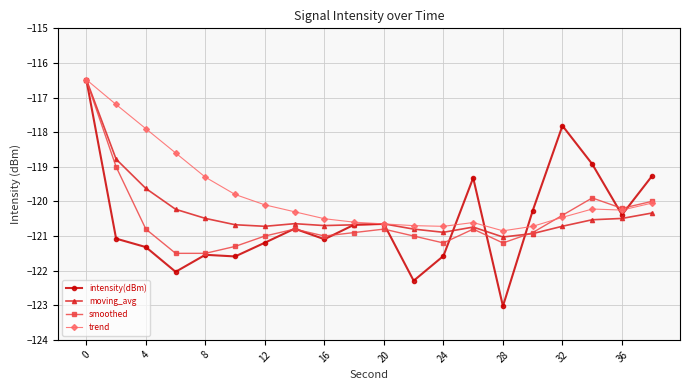

What is the highest value of the intensity(dBm) series?

-116.5